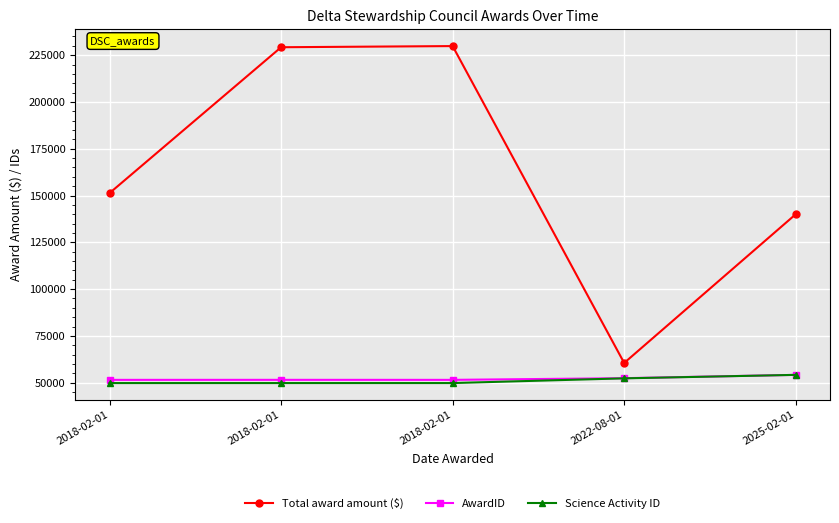

What are all the series names shown in the legend?

Total award amount ($), AwardID, Science Activity ID